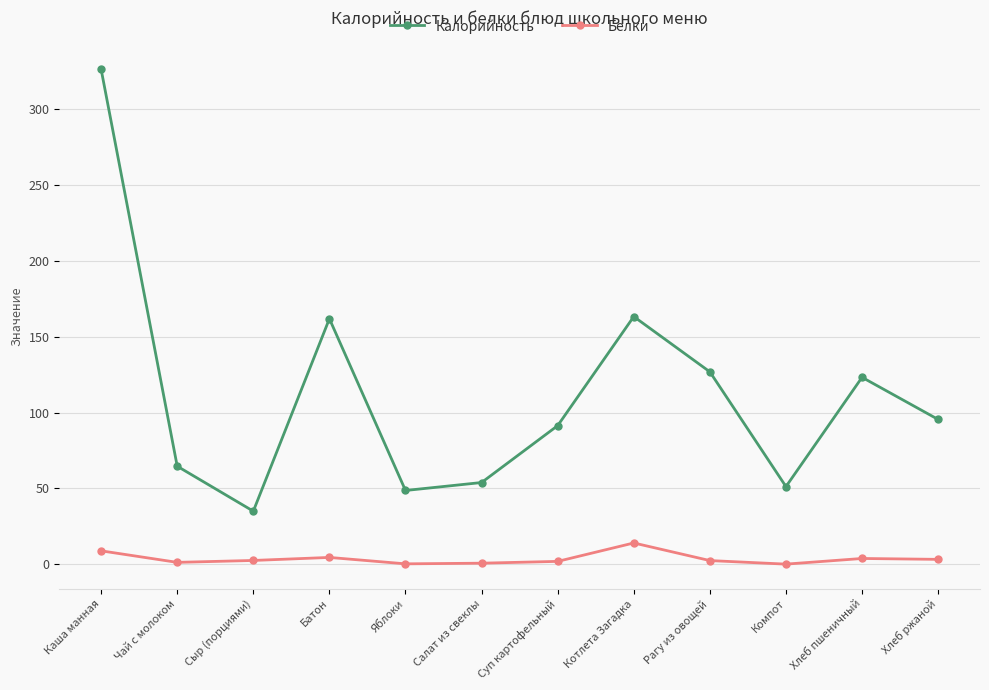

What is the difference between the Калорийность values at Каша манная and Чай с молоком?

261.2